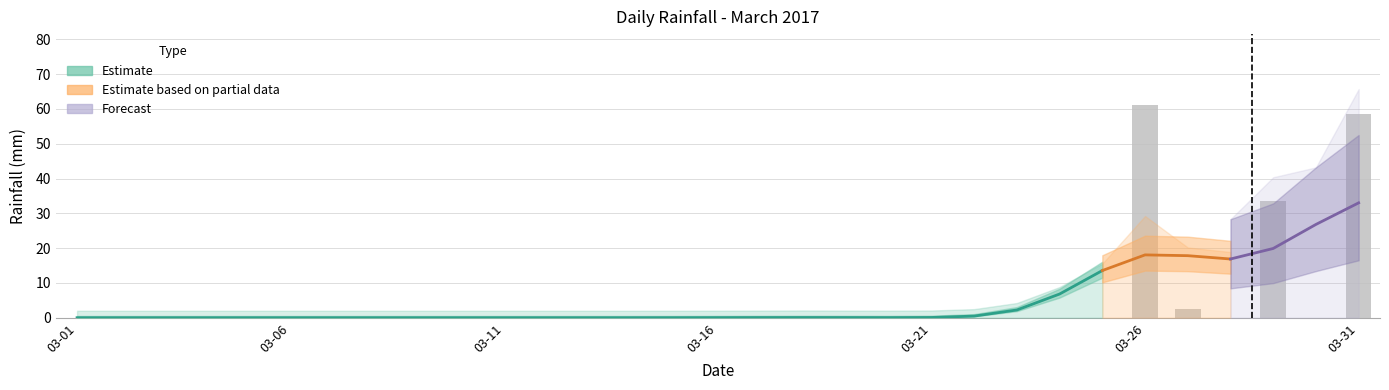

Is it true that the value at 2017-03-25 is 42.5?

False